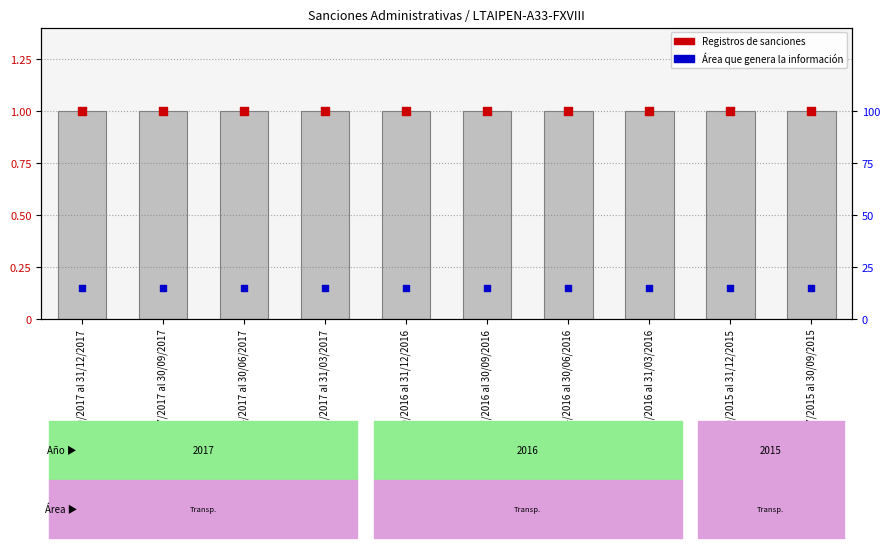

What is the total value across all series at 01/07/2016 al 30/09/2016?

2.1